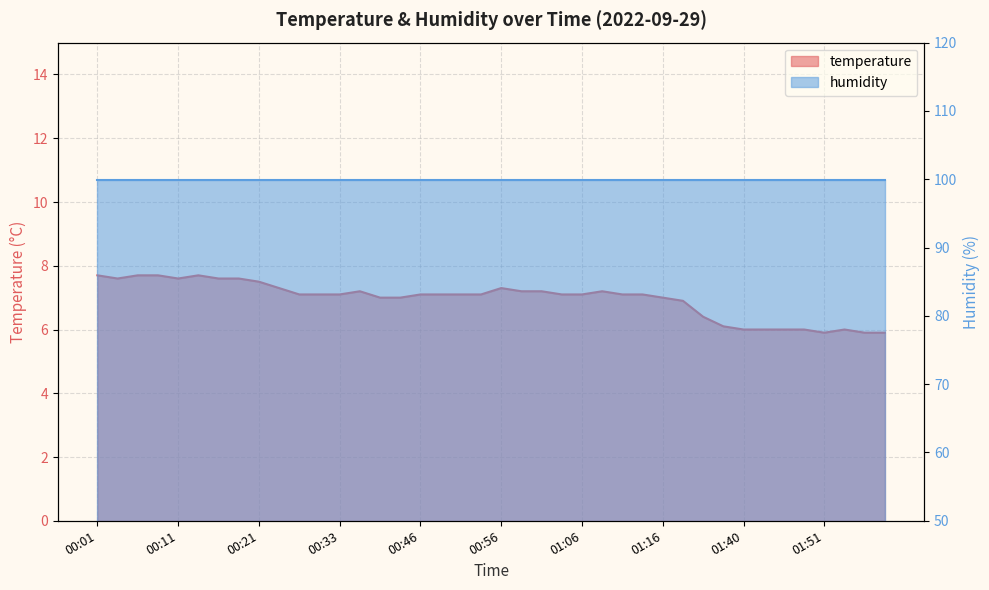

Approximately how many times larger is the value at 00:09 compared to 00:53?

1.1